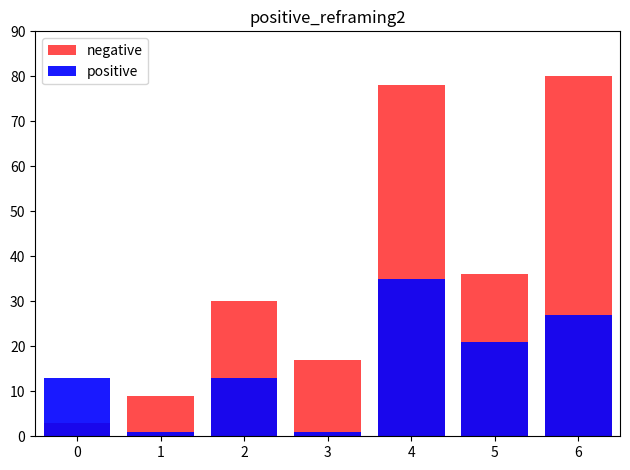

Which series changed the most between 3 and 6?

negative